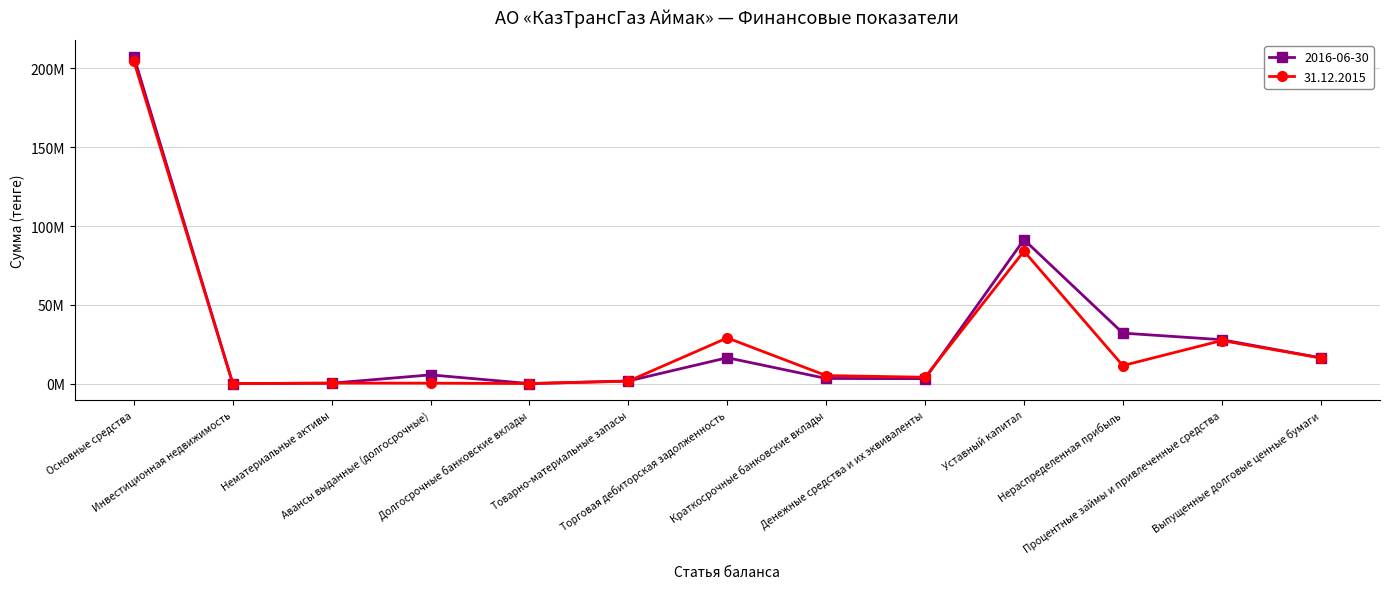

Where does the 2016-06-30 series first go above 5568593?

Основные средства